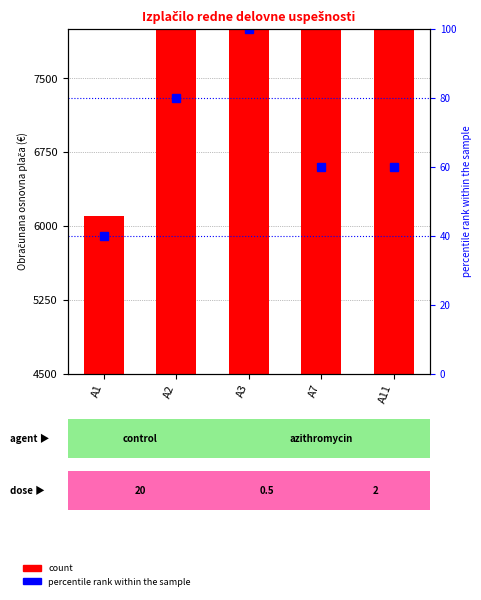

List the labels in order of value, largest first.

A3, A2, A7, A11, A1